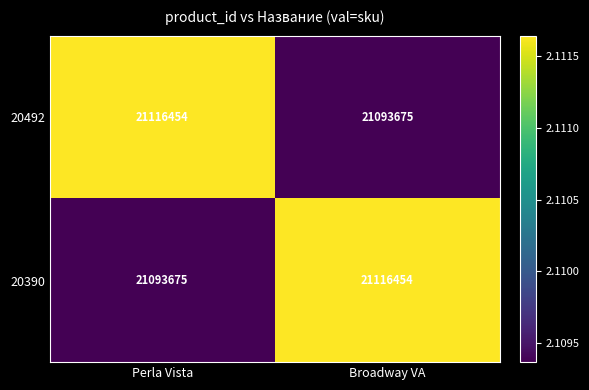

What is the approximate value of 20390 at Perla Vista, to the nearest 10?

21093680